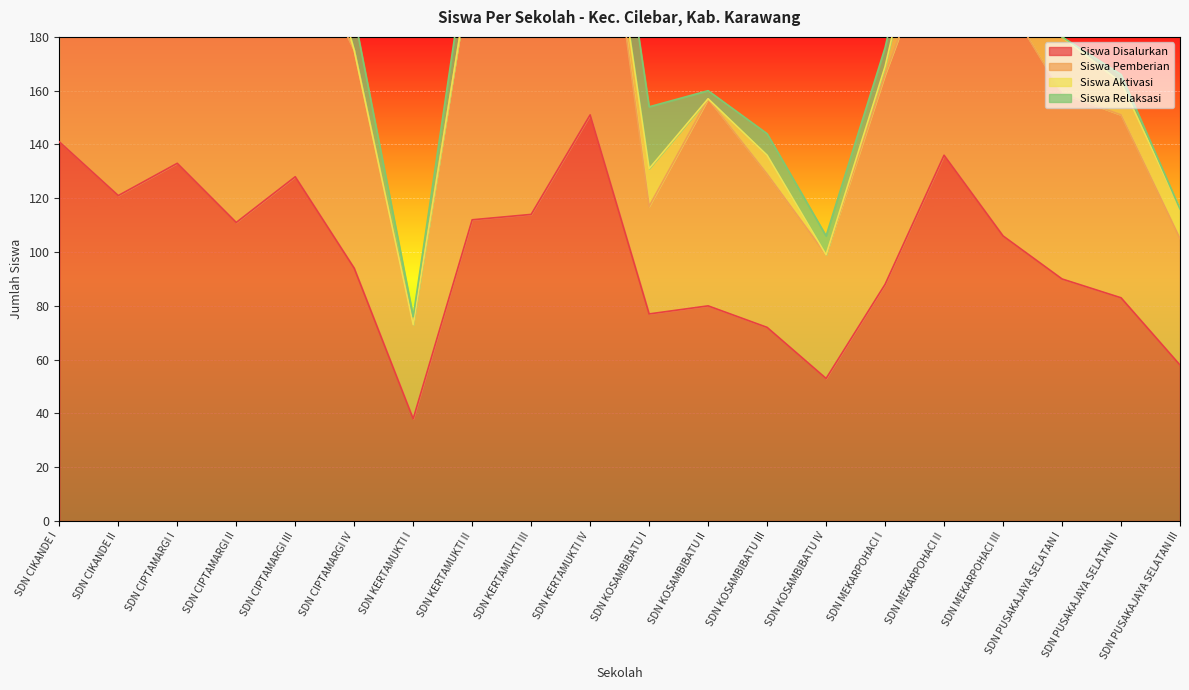

How many times do Siswa Aktivasi and Siswa Relaksasi cross each other?

7